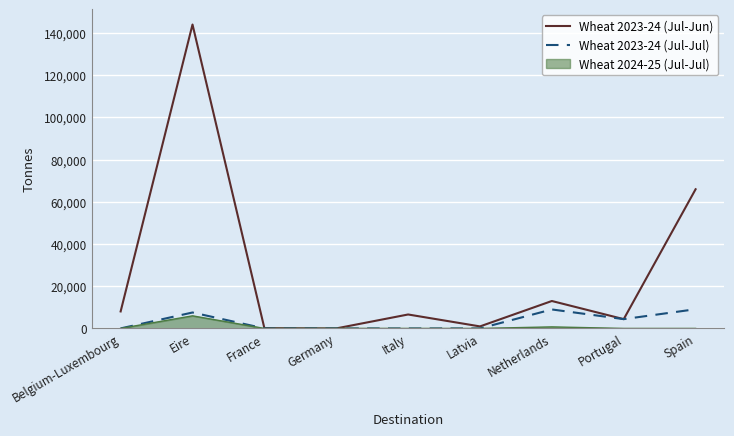

Count the number of categories in the chart.

9